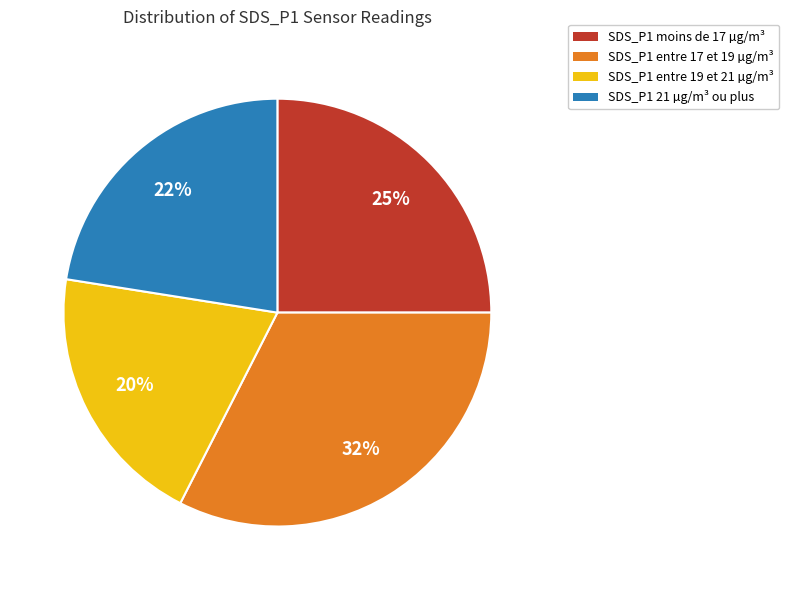

Is there any slice that represents more than half of the pie?

No